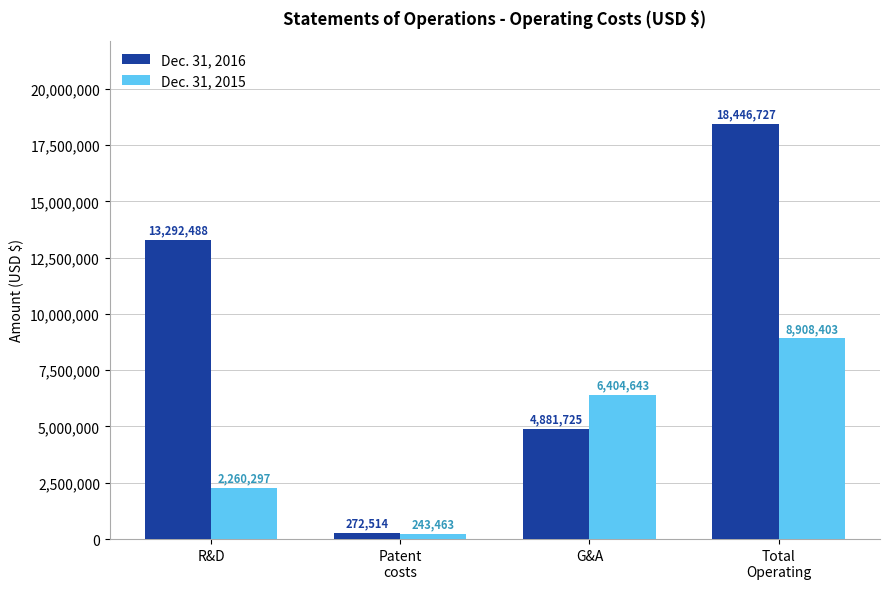

At which label is Dec. 31, 2016 closest to 9359620?

R&D